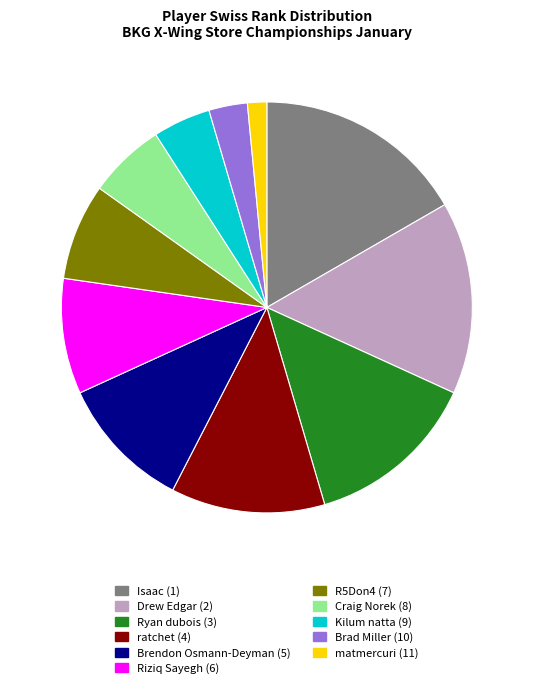

Which category has the smallest portion of the pie?

matmercuri